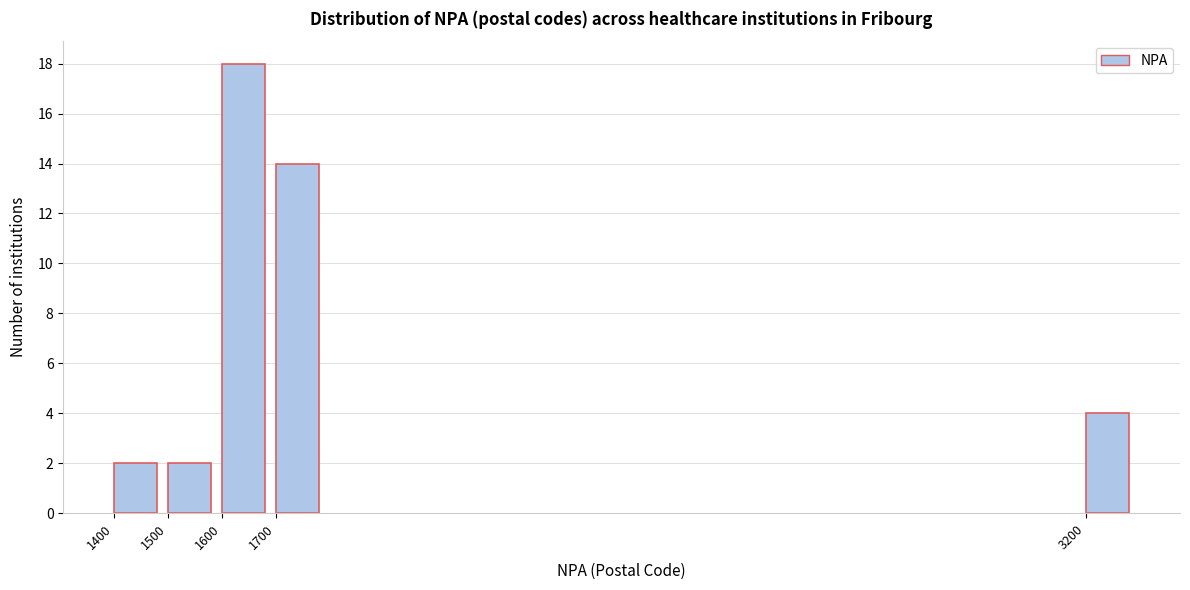

Reading right to left, what are all the values shown in this chart?

3200=4	1700=14	1600=18	1500=2	1400=2